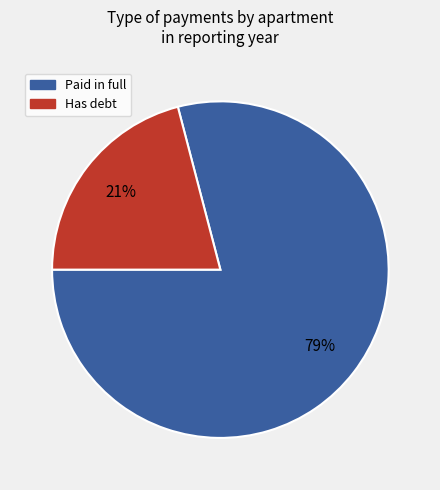

Count the number of slices in the pie.

2